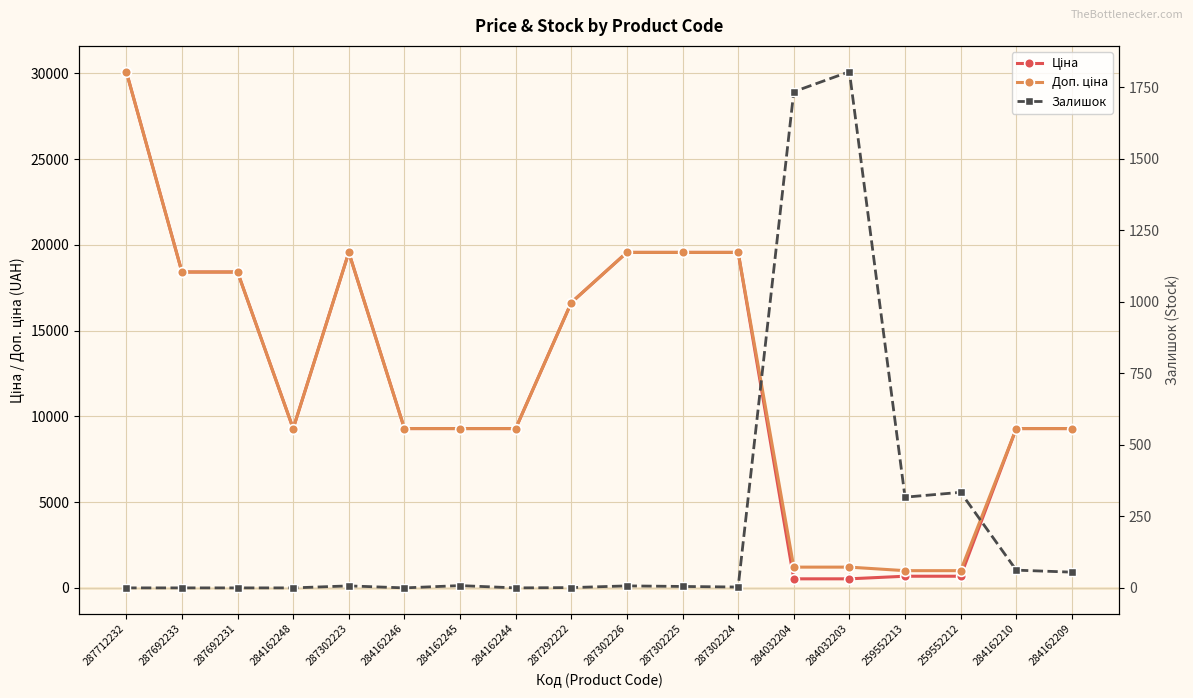

Reading left to right, what are all the values shown in this chart?

Ціна: 30102.8	18420.9	18420.9	9290.5	19564.9	9290.5	9290.5	9290.5	16636.8	19564.9	19564.9	19564.9	528.2	528.2	679.8	679.8	9290.5	9290.5
Доп. ціна: 30102.8	18420.9	18420.9	9290.5	19564.9	9290.5	9290.5	9290.5	16636.8	19564.9	19564.9	19564.9	1210.7	1210.7	1004.1	1004.1	9290.5	9290.5
Залишок: 0.0	0.0	0.0	0.0	7.0	0.0	8.0	0.0	1.0	7.0	5.0	3.0	1734.0	1804.0	317.0	334.0	62.0	55.0